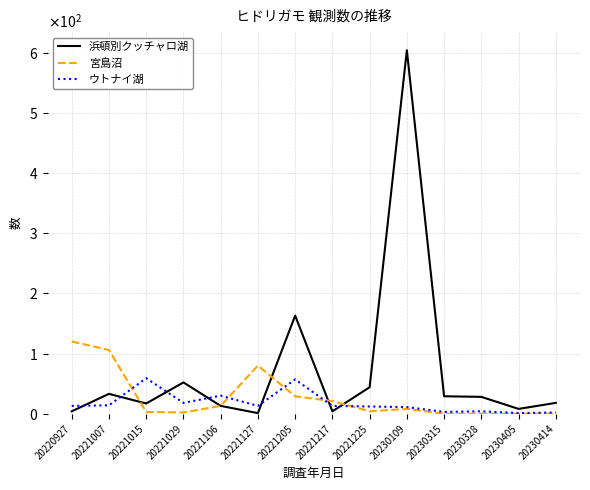

Which series has the largest total across all categories?

浜頓別クッチャロ湖